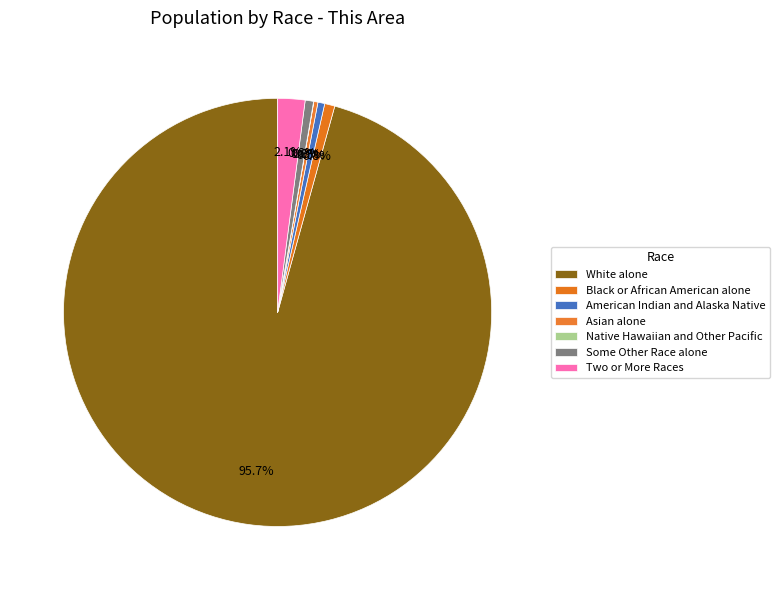

Rank the categories by value from lowest to highest.

Native Hawaiian and Other Pacific, Asian alone, American Indian and Alaska Native, Some Other Race alone, Black or African American alone, Two or More Races, White alone